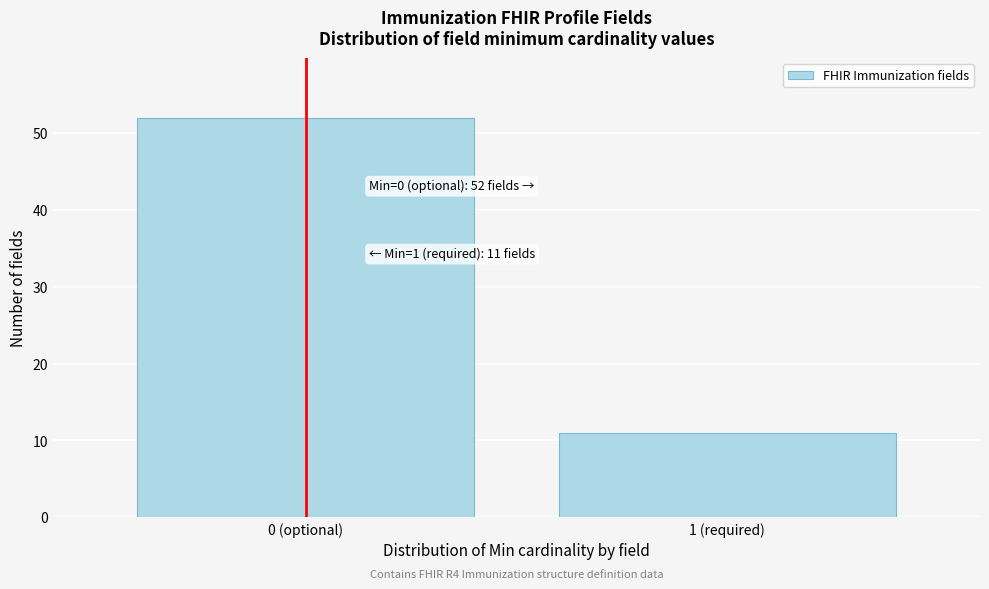

Reading right to left, what are all the values shown in this chart?

11	52